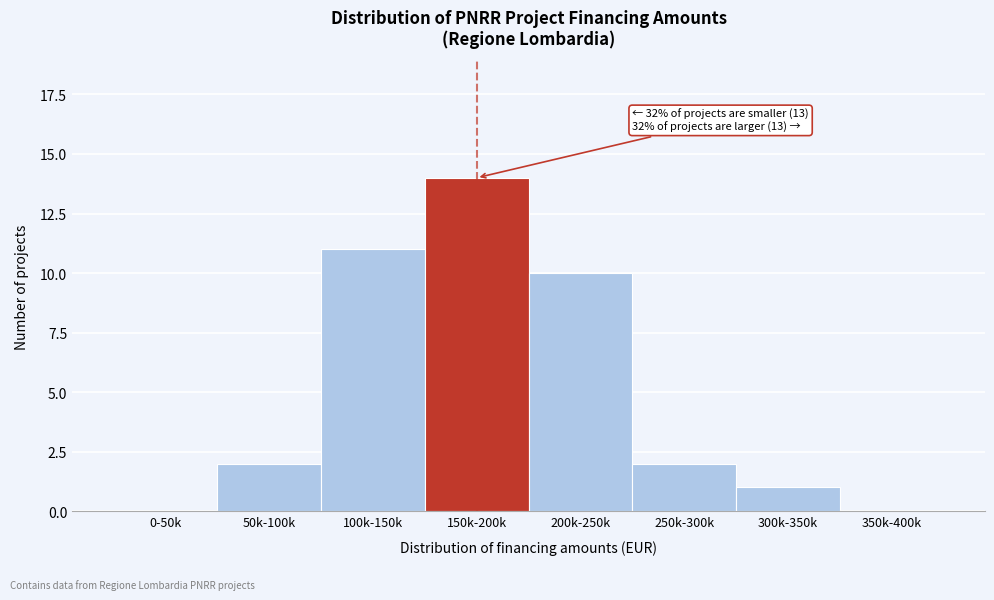

Reading left to right, what are all the values shown in this chart?

0-50k=0	50k-100k=2	100k-150k=11	150k-200k=14	200k-250k=10	250k-300k=2	300k-350k=1	350k-400k=0